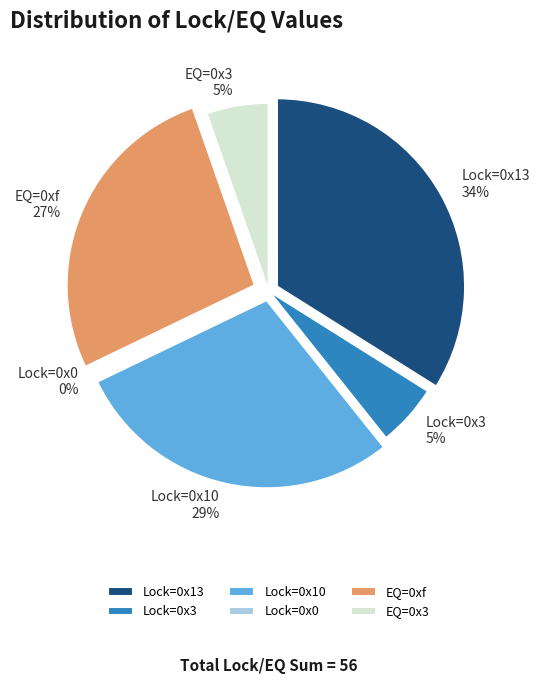

What percentage is the Lock=0x10 slice, to the nearest percent?

29%